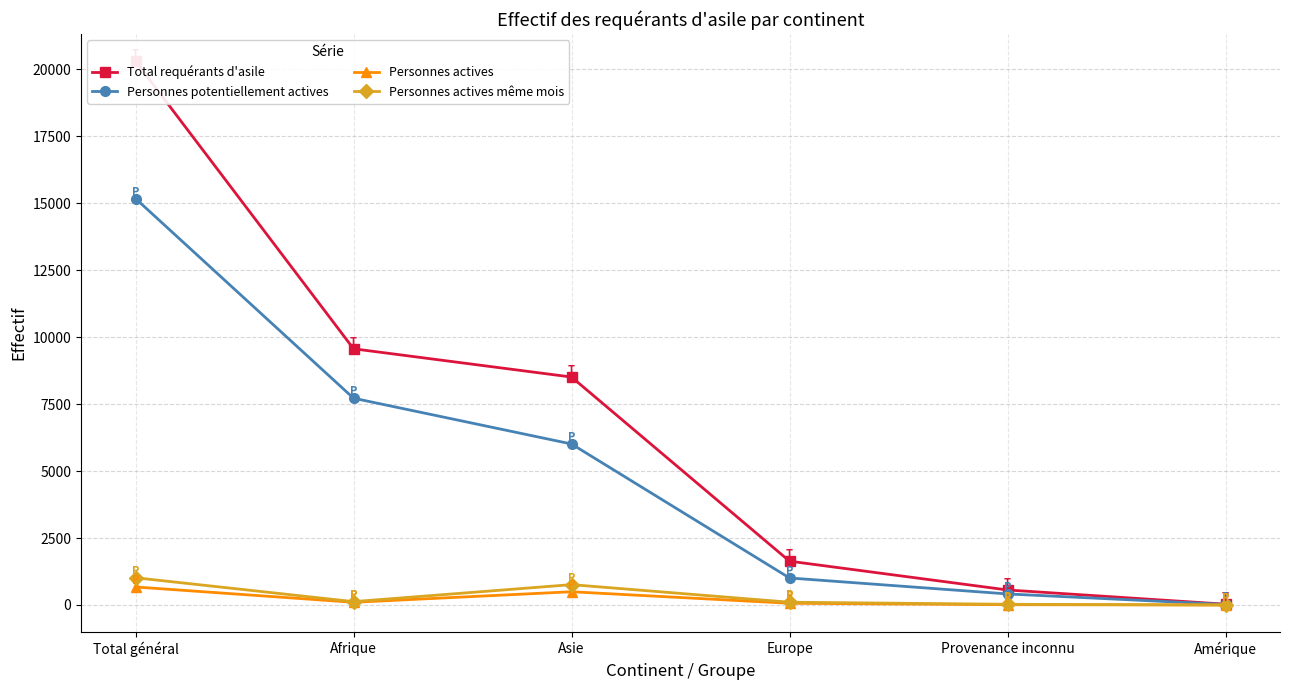

Which series ends up on top after the final intersection of Personnes actives and Personnes actives même mois?

Personnes actives